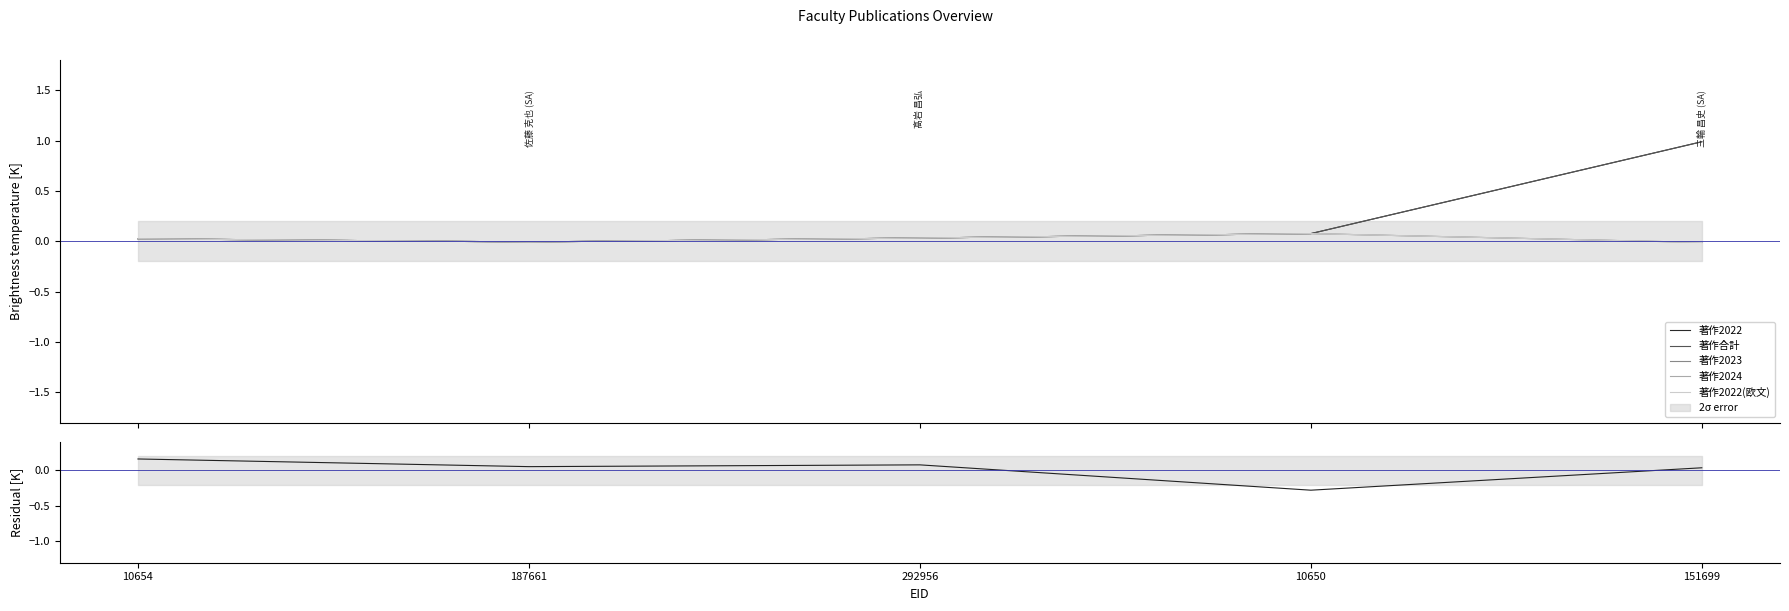

Reading left to right, list all the values displayed in this chart.

著作2022: 10654=0.0	187661=-0.0	292956=0.0	10650=0.1	151699=1.0
著作合計: 10654=0.0	187661=-0.0	292956=0.0	10650=0.1	151699=1.0
著作2023: 10654=0.0	187661=-0.0	292956=0.0	10650=0.1	151699=-0.0
著作2024: 10654=0.0	187661=-0.0	292956=0.0	10650=0.1	151699=-0.0
著作2022(欧文): 10654=0.0	187661=-0.0	292956=0.0	10650=0.1	151699=-0.0
Residual: 10654=0.2	187661=0.1	292956=0.1	10650=-0.3	151699=0.0